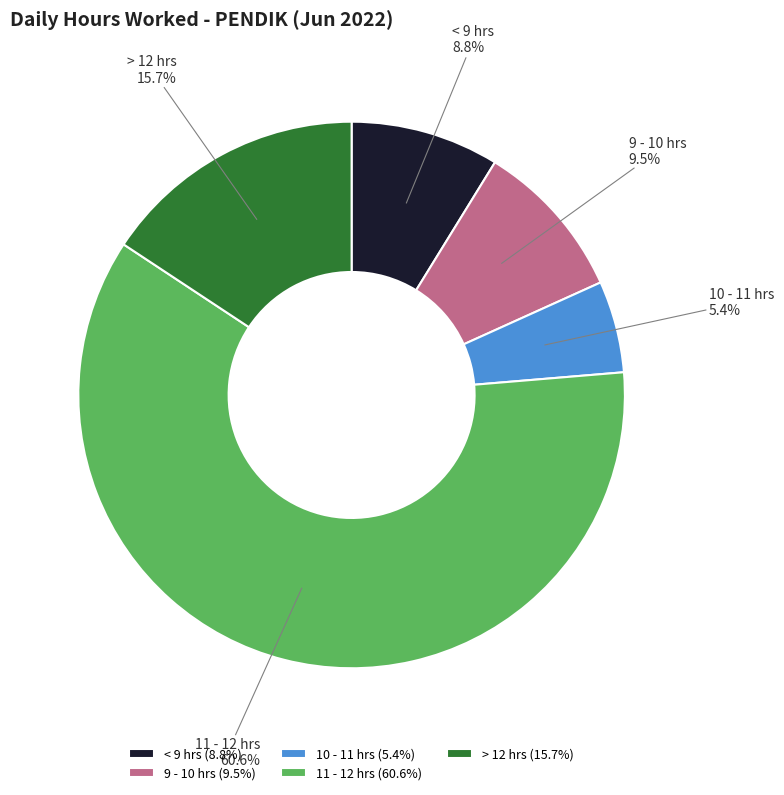

To the nearest percent, what is the difference between the largest and smallest slice percentages?

55%